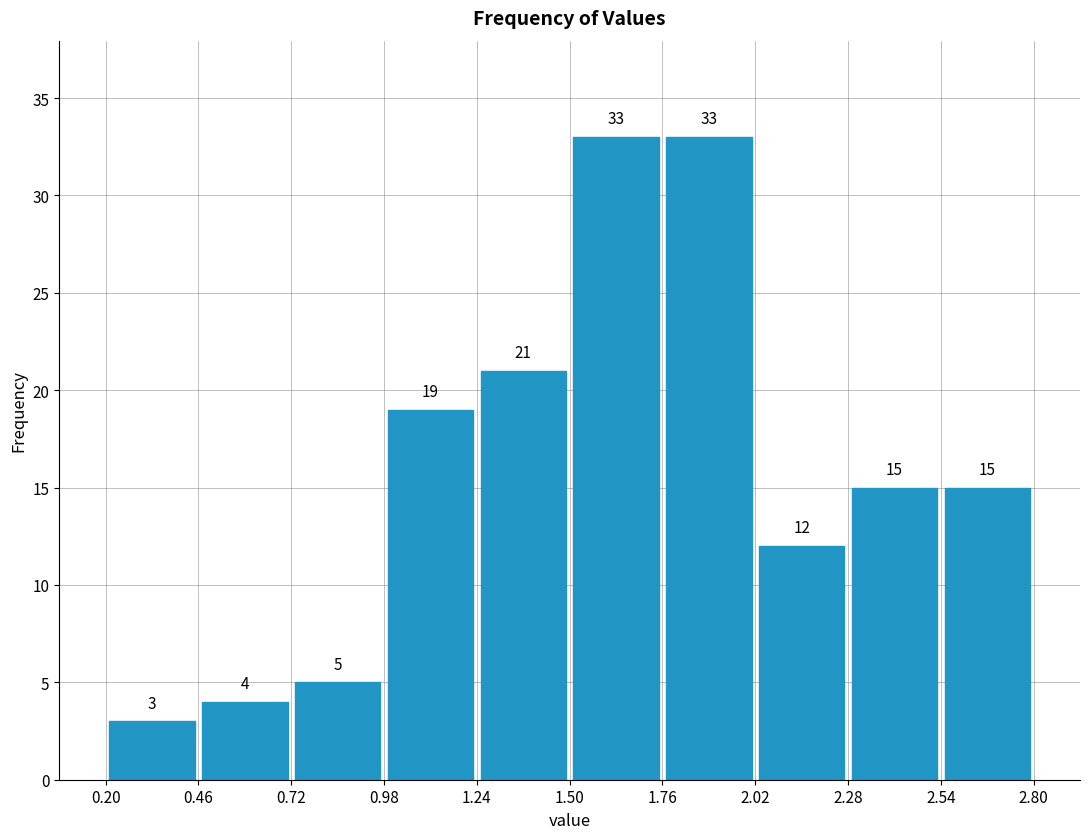

Reading left to right, list every bar in this chart as the range it spans on the x-axis followed by its height.

0.20 to 0.46: 3
0.46 to 0.72: 4
0.72 to 0.98: 5
0.98 to 1.24: 19
1.24 to 1.50: 21
1.50 to 1.76: 33
1.76 to 2.02: 33
2.02 to 2.28: 12
2.28 to 2.54: 15
2.54 to 2.80: 15